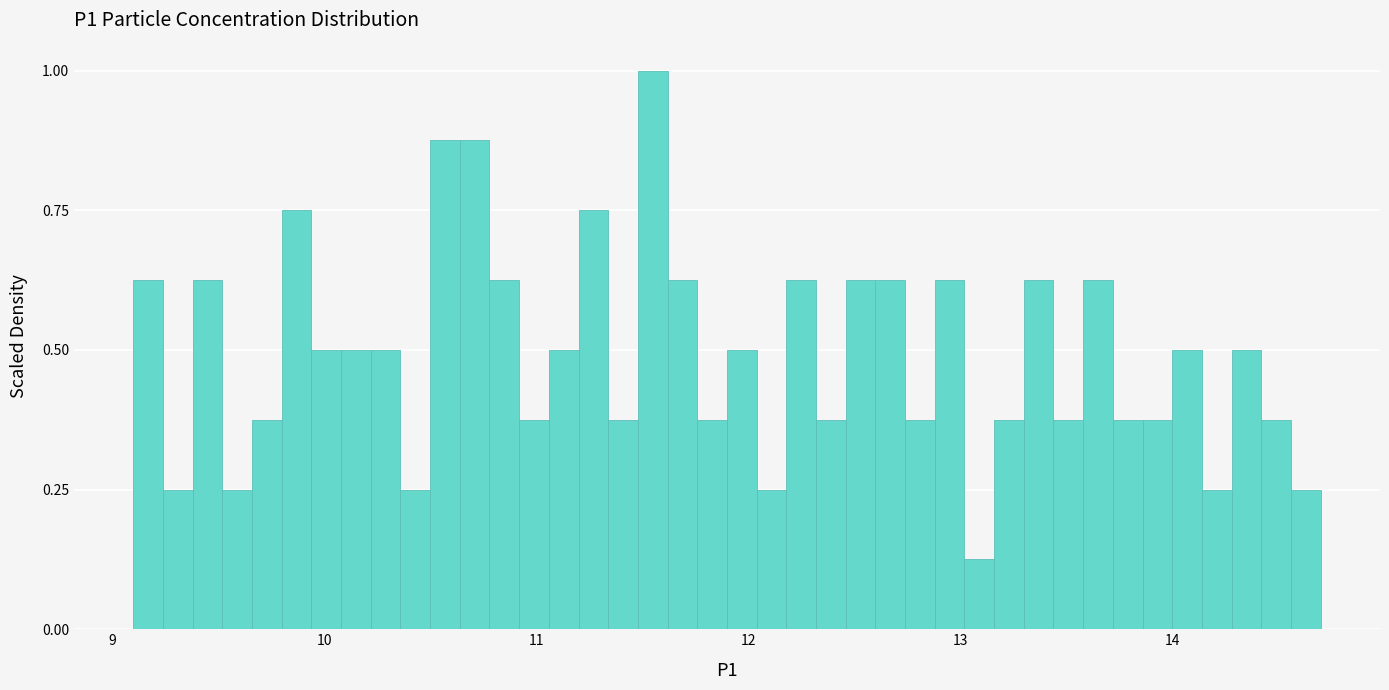

Around what value on the x-axis is the tallest bar? Give the approximate position of its centre, as read against the axis.

11.6